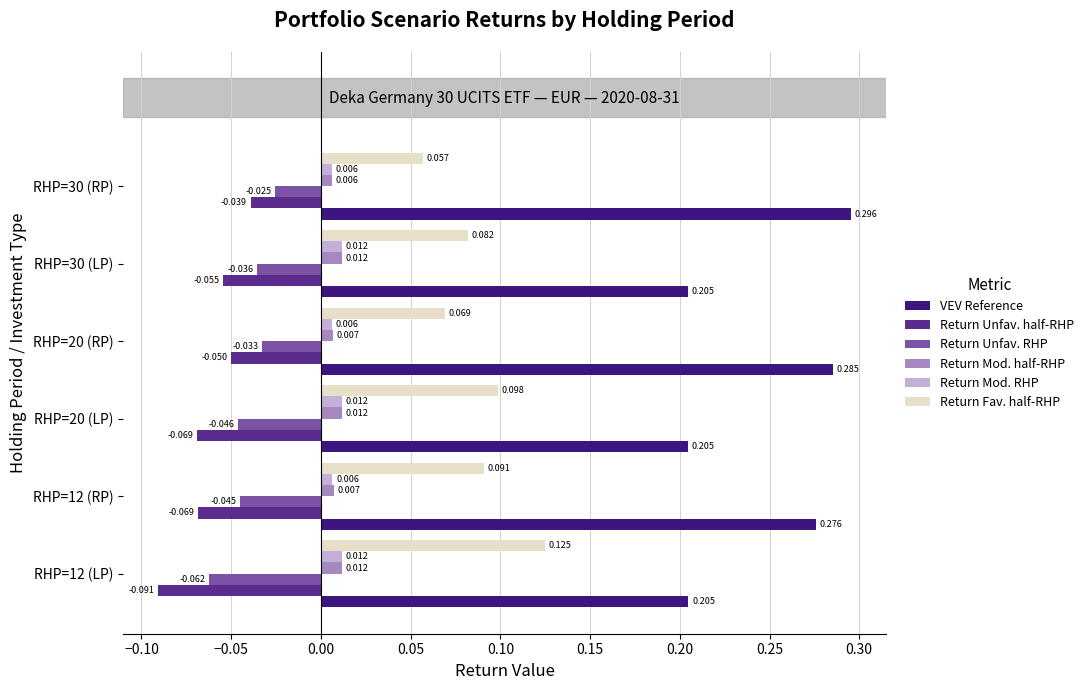

Count the number of data series in this chart.

6